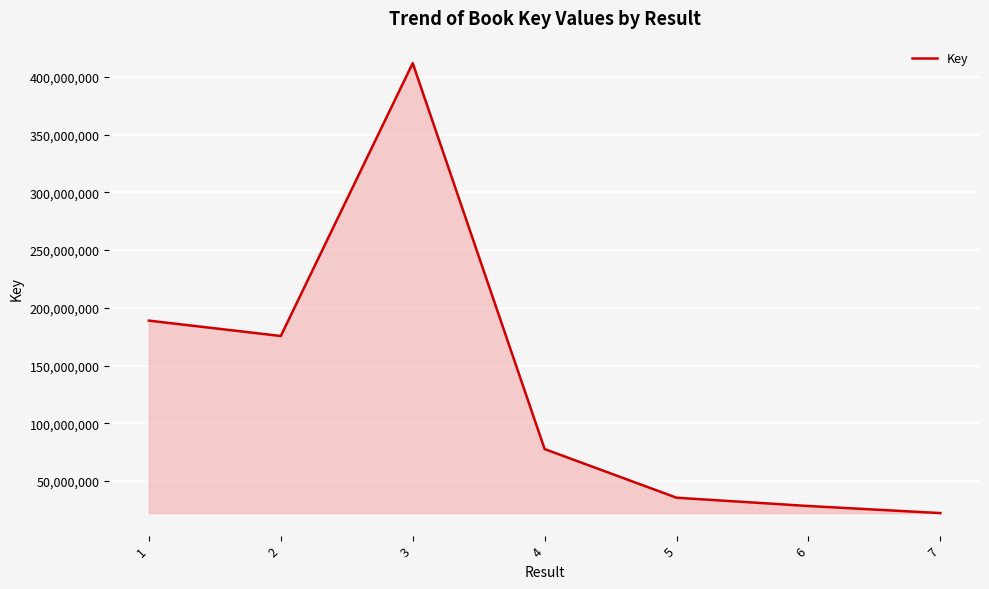

Rank the categories by value from highest to lowest.

3, 1, 2, 4, 5, 6, 7